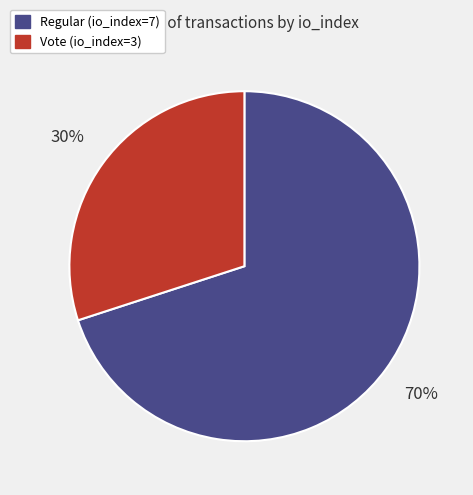

To the nearest percent, what is the combined percentage of Regular (io_index=7) and Vote (io_index=3)?

100%